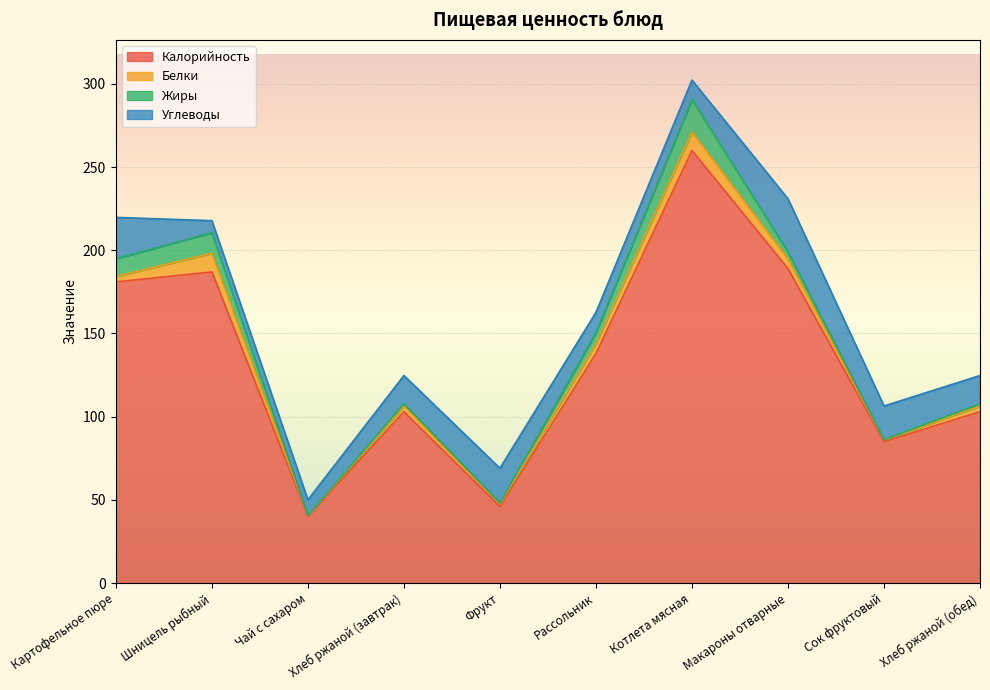

True or false: Жиры has more than 1 interior local peaks.

True